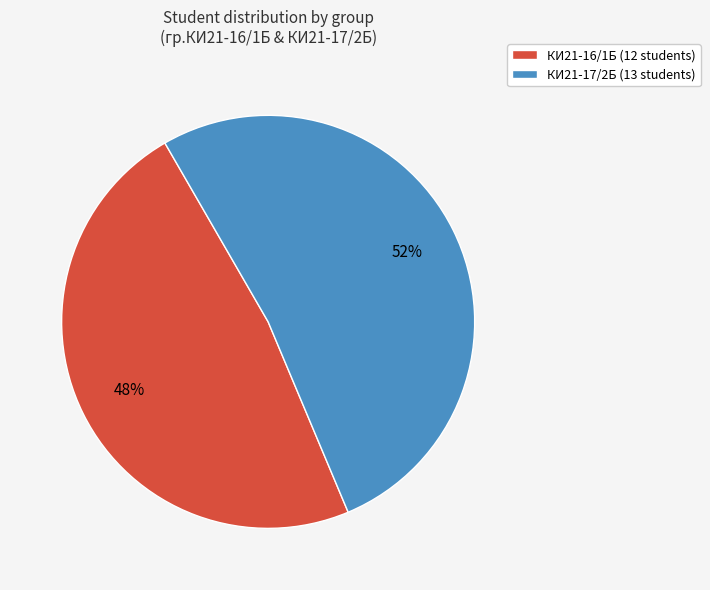

Rank the categories by value from lowest to highest.

КИ21-16/1Б, КИ21-17/2Б